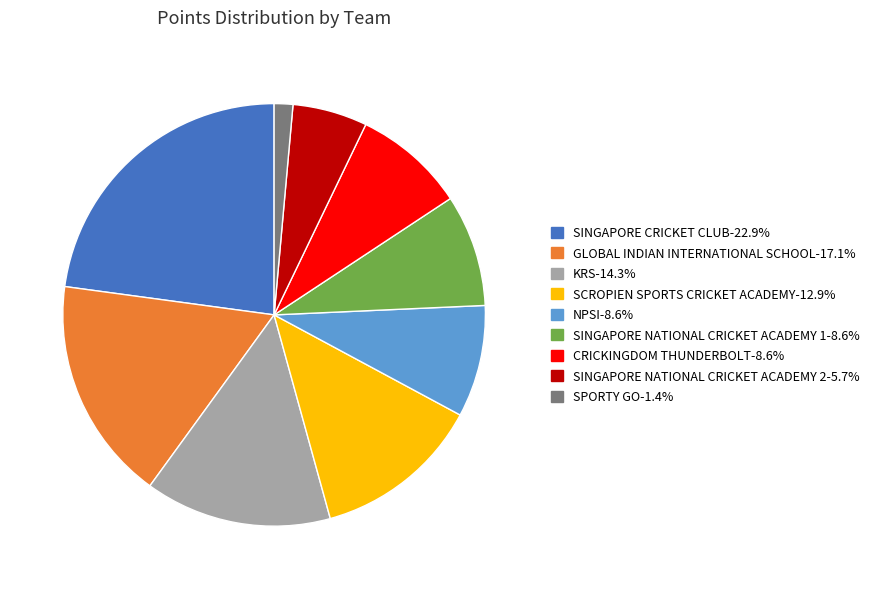

Is there any slice that represents more than half of the pie?

No